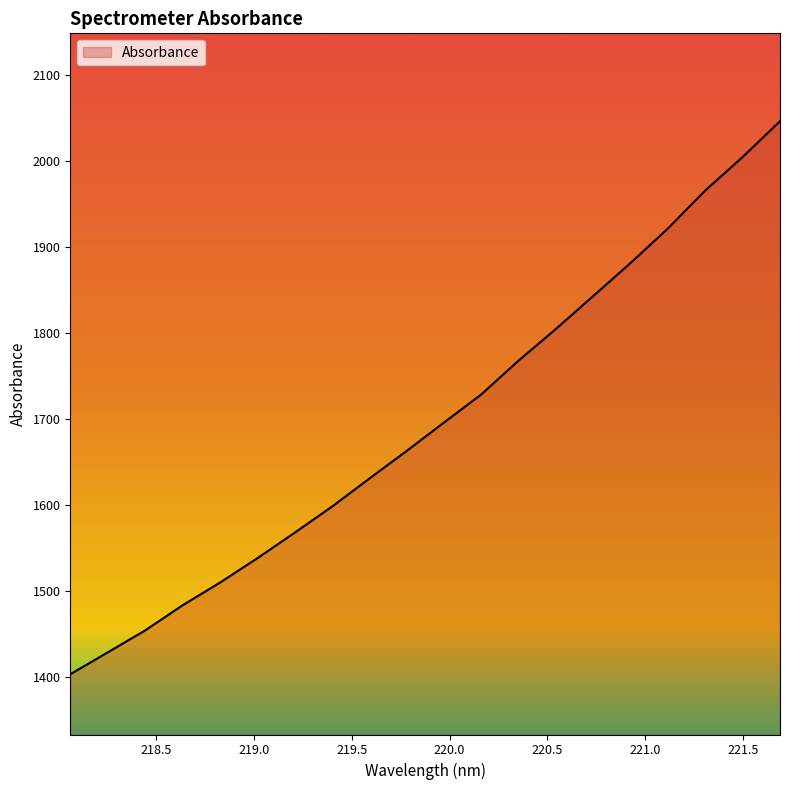

What is the maximum value shown in the chart?

2046.6